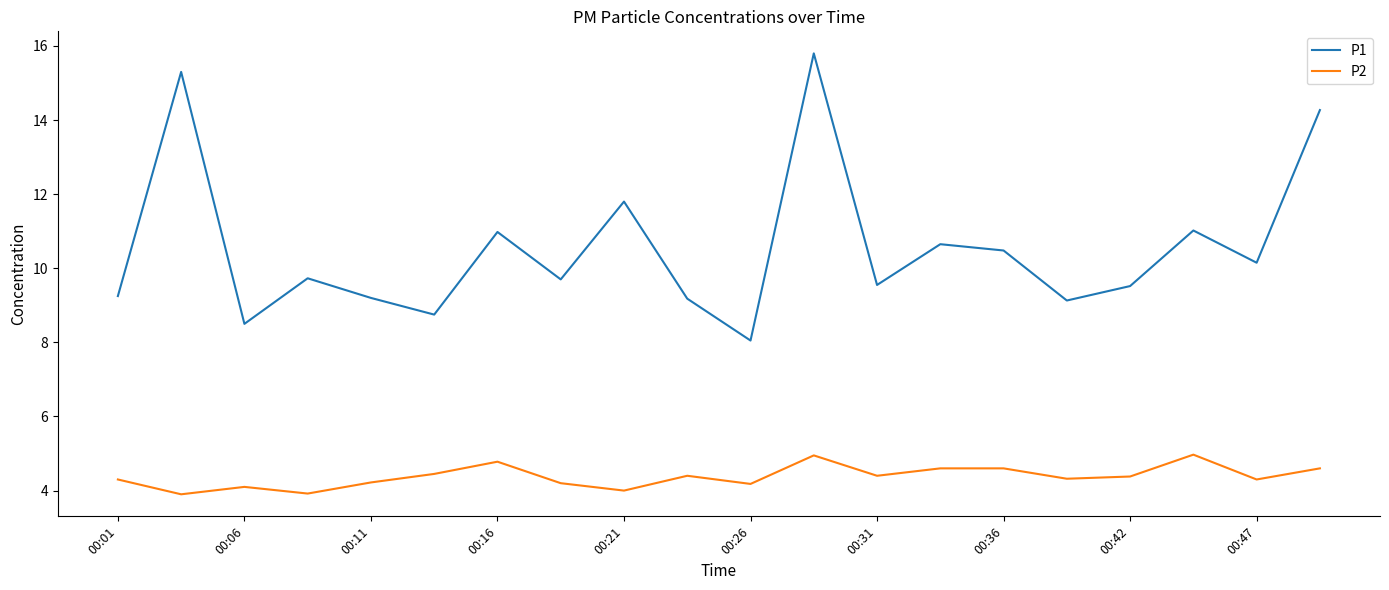

Which series has the largest total across all categories?

P1